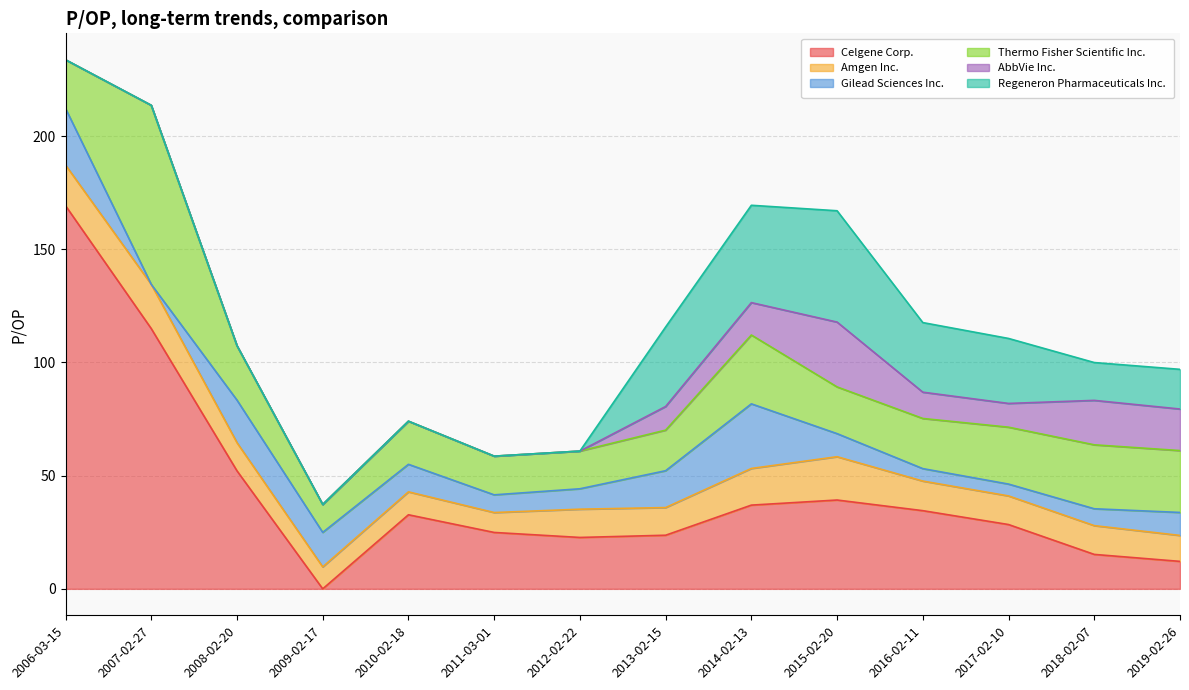

Reading left to right, transcribe all the data shown in this chart.

Celgene Corp.: 2019-02-26=12.1	2018-02-07=15.2	2017-02-10=28.4	2016-02-11=34.5	2015-02-20=39.2	2014-02-13=37.0	2013-02-15=23.7	2012-02-22=22.7	2011-03-01=24.9	2010-02-18=32.7	2009-02-17=0.0	2008-02-20=52.1	2007-02-27=114.9	2006-03-15=169.2
Amgen Inc.: 2019-02-26=11.5	2018-02-07=12.7	2017-02-10=12.6	2016-02-11=13.1	2015-02-20=19.1	2014-02-13=16.2	2013-02-15=12.2	2012-02-22=12.5	2011-03-01=8.8	2010-02-18=10.1	2009-02-17=9.7	2008-02-20=12.4	2007-02-27=19.5	2006-03-15=18.0
Gilead Sciences Inc.: 2019-02-26=10.2	2018-02-07=7.5	2017-02-10=5.2	2016-02-11=5.5	2015-02-20=10.2	2014-02-13=28.5	2013-02-15=16.3	2012-02-22=9.0	2011-03-01=7.8	2010-02-18=12.2	2009-02-17=15.2	2008-02-20=18.8	2007-02-27=0.0	2006-03-15=25.0
Thermo Fisher Scientific Inc.: 2019-02-26=27.3	2018-02-07=28.2	2017-02-10=25.1	2016-02-11=22.1	2015-02-20=20.6	2014-02-13=30.4	2013-02-15=17.9	2012-02-22=16.6	2011-03-01=17.1	2010-02-18=19.0	2009-02-17=12.3	2008-02-20=24.0	2007-02-27=79.1	2006-03-15=21.5
AbbVie Inc.: 2019-02-26=18.4	2018-02-07=19.6	2017-02-10=10.5	2016-02-11=11.6	2015-02-20=28.6	2014-02-13=14.3	2013-02-15=10.4	2012-02-22=0.0	2011-03-01=0.0	2010-02-18=0.0	2009-02-17=0.0	2008-02-20=0.0	2007-02-27=0.0	2006-03-15=0.0
Regeneron Pharmaceuticals Inc.: 2019-02-26=17.5	2018-02-07=16.7	2017-02-10=28.7	2016-02-11=30.7	2015-02-20=49.2	2014-02-13=43.0	2013-02-15=35.1	2012-02-22=0.0	2011-03-01=0.0	2010-02-18=0.0	2009-02-17=0.0	2008-02-20=0.0	2007-02-27=0.0	2006-03-15=0.0